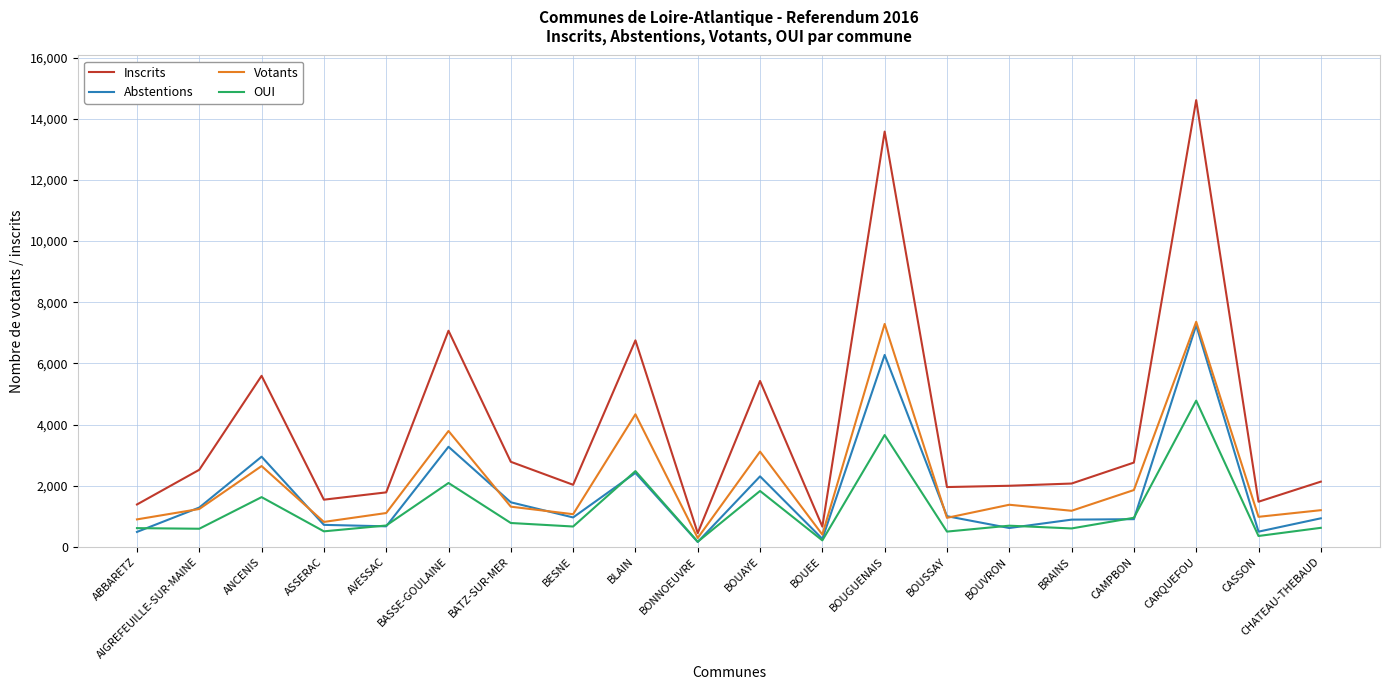

Where is Votants nearest to the value 3824?

BASSE-GOULAINE